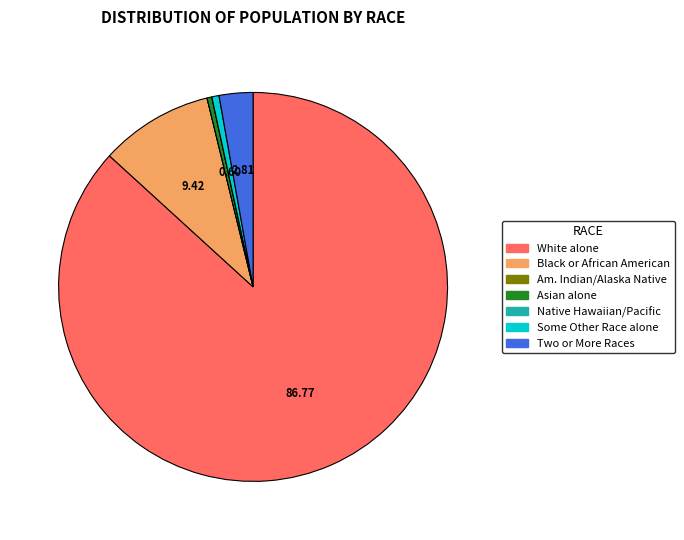

Is there any slice that represents more than half of the pie?

Yes